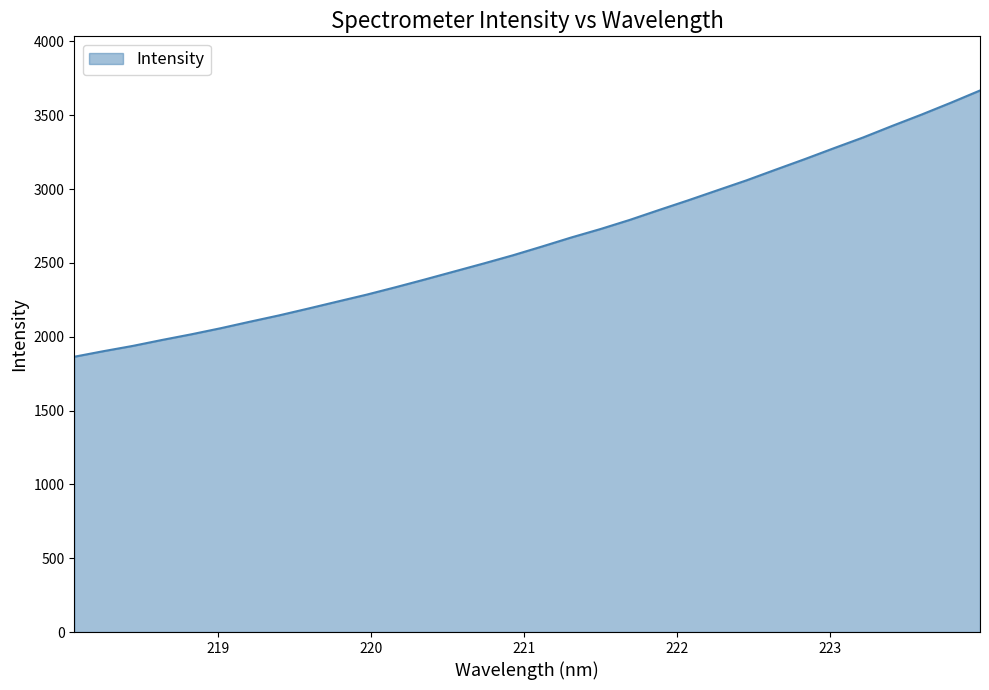

What is the smallest value displayed?

1864.4